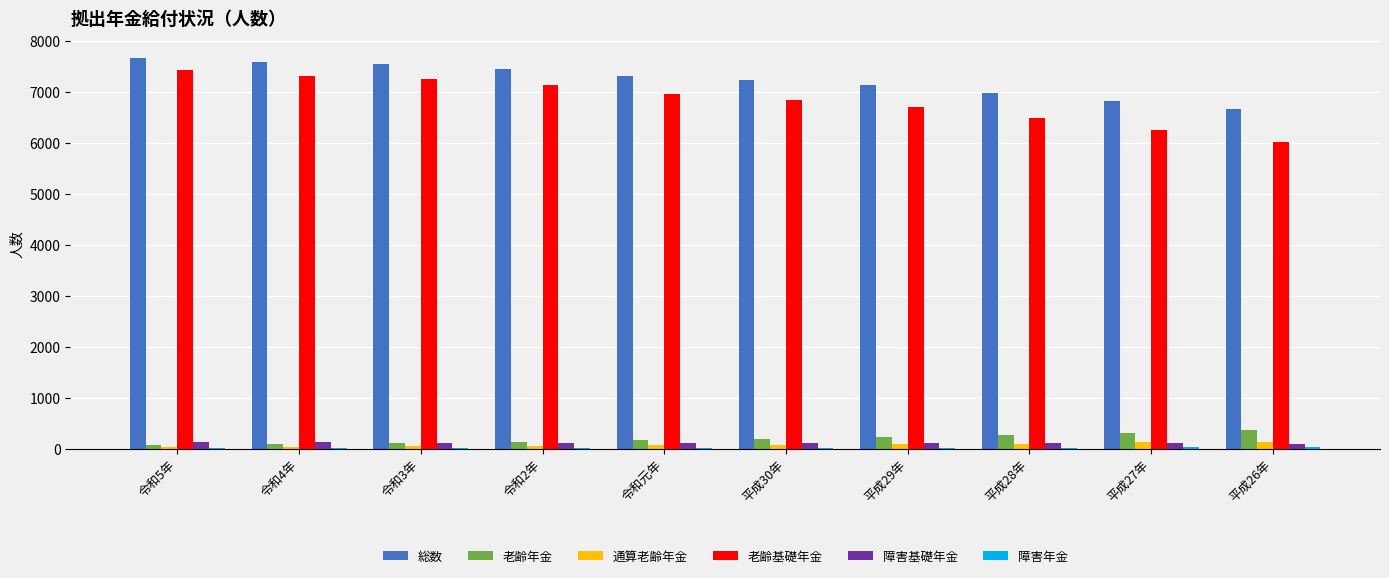

Which series changed the most between 令和2年 and 平成26年?

老齢基礎年金